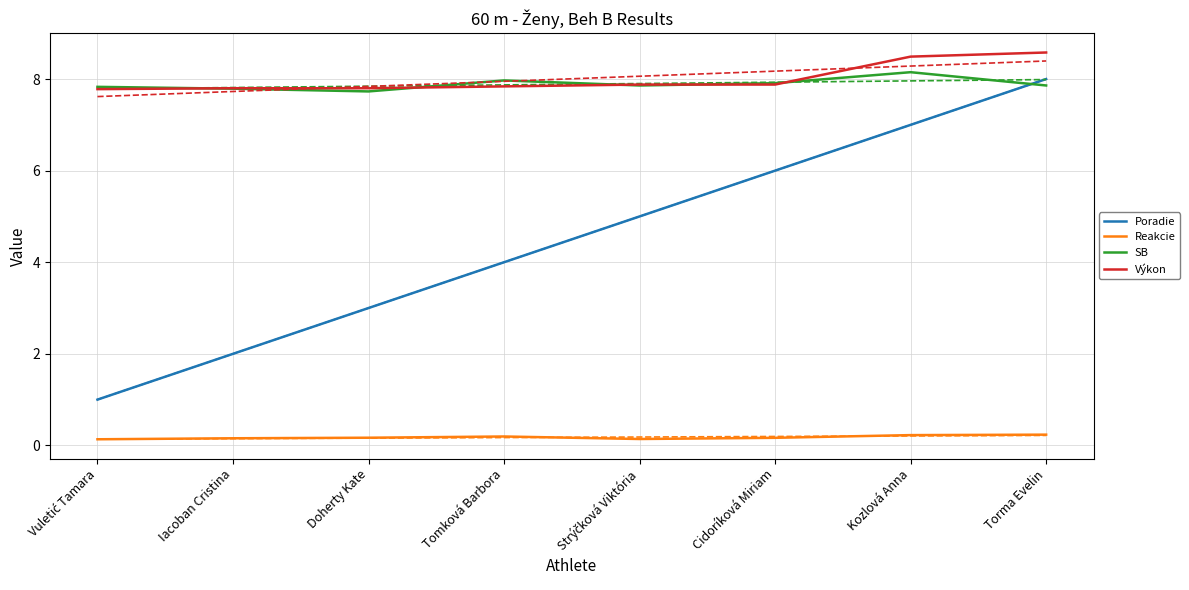

What is the difference between the maximum and minimum values in the Reakcie series?

0.1